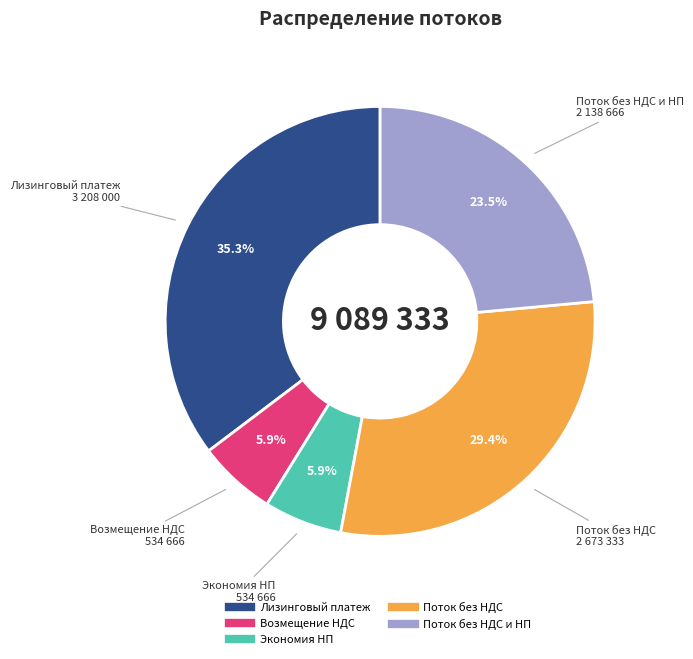

Is there a majority slice in this chart?

No